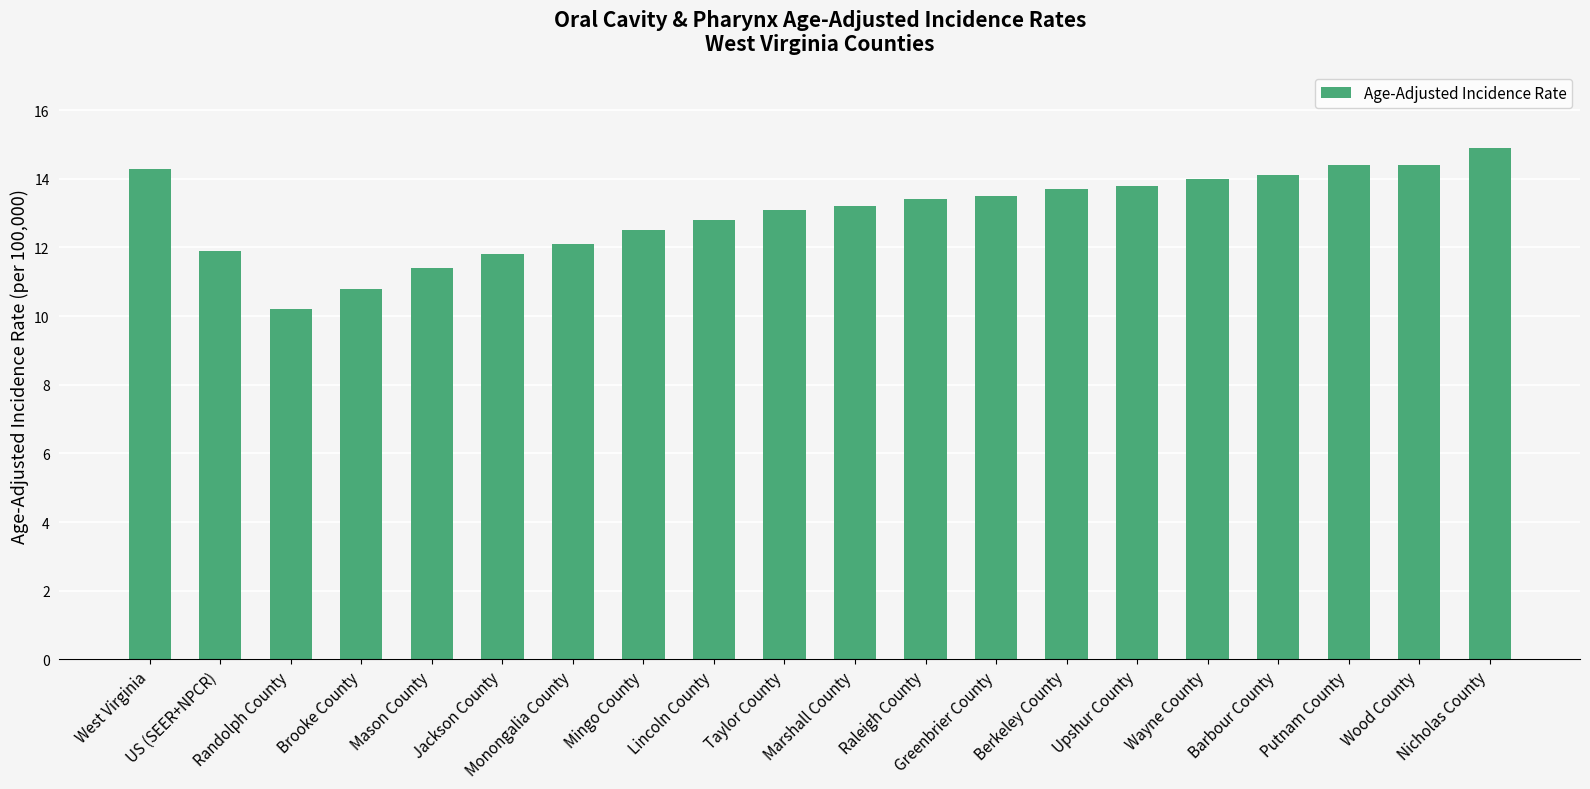

What is the value of the 15th bar from the left?

13.8